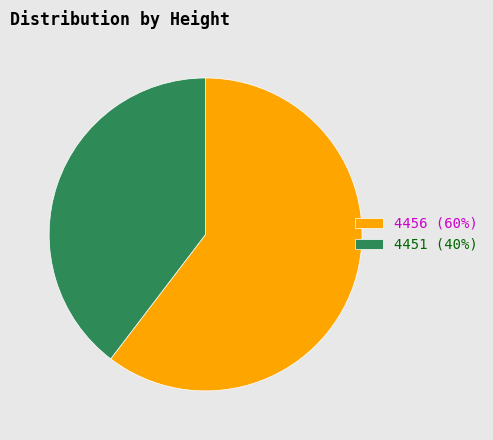

Do 4456 (60%) and 4451 (40%) together represent more than half of the pie?

Yes